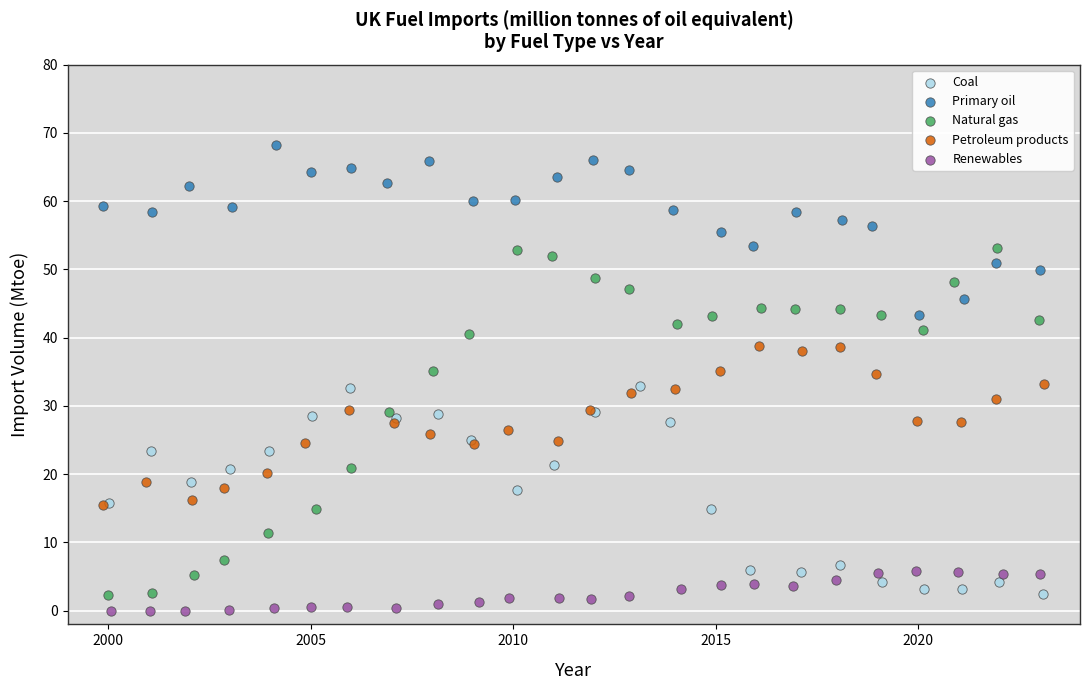

Which series reaches the maximum Y coordinate?

Primary oil